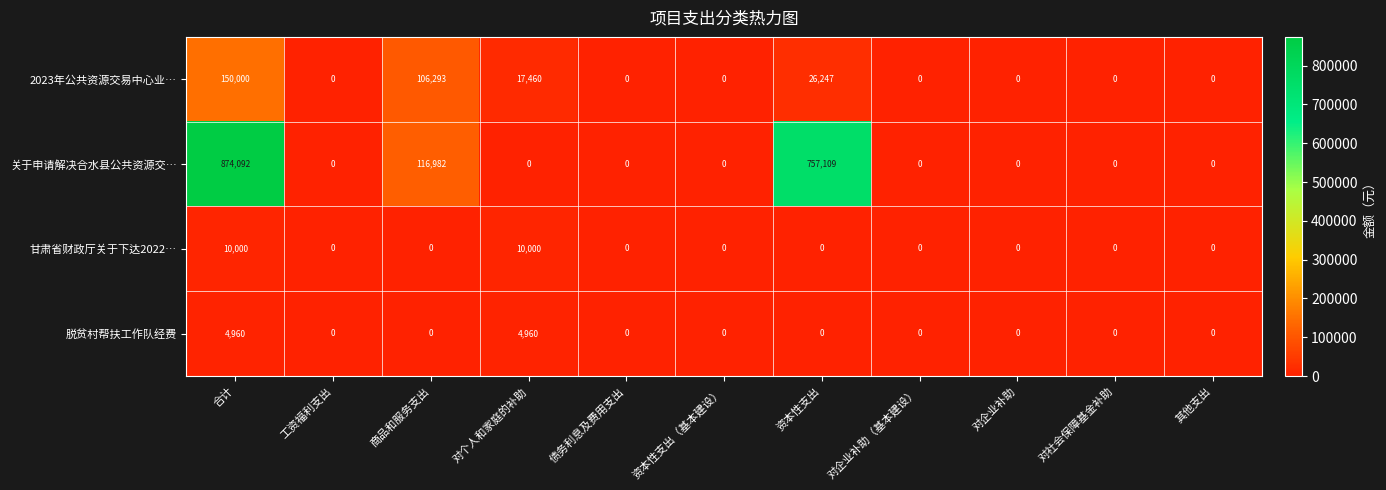

What is the greatest value displayed?

874092